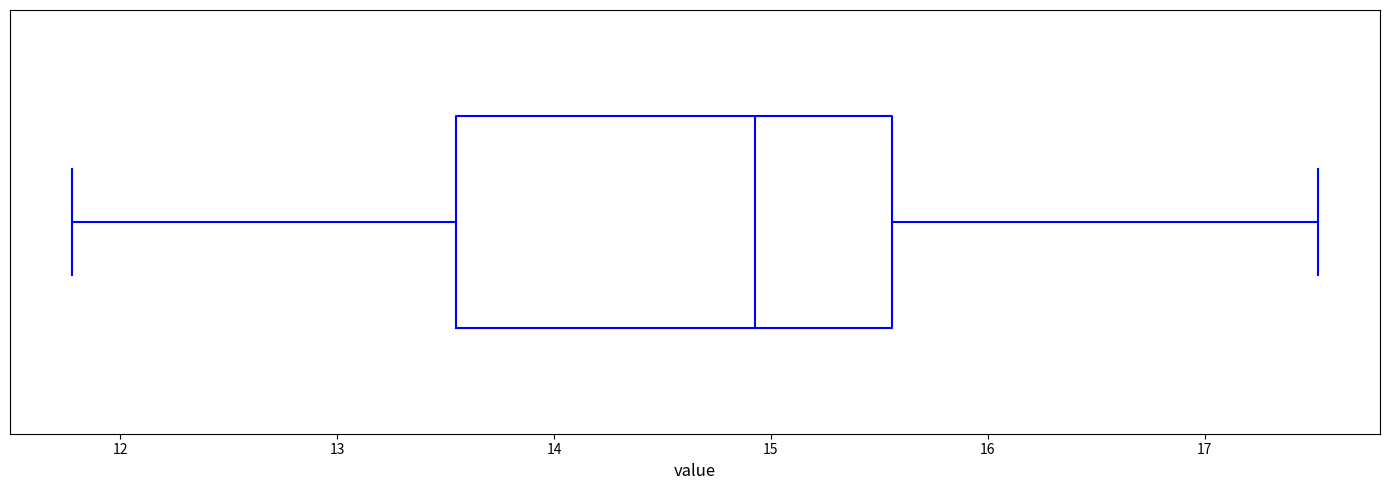

Transcribe this box plot: give where the median line is, the range the box spans, and where the two whiskers end, as read against the x-axis. The values are not printed on the chart, so give them approximately, as read against the axis.

median 14.9, box 13.6 to 15.6, whiskers 11.8 to 17.5